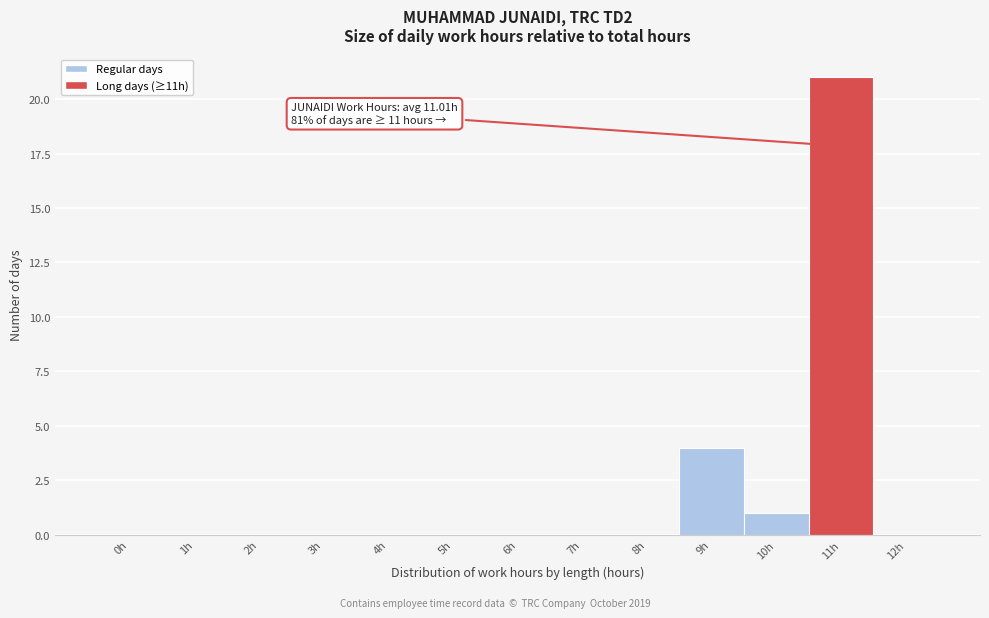

Reading left to right, transcribe all the data shown in this chart.

0h=0	1h=0	2h=0	3h=0	4h=0	5h=0	6h=0	7h=0	8h=0	9h=4	10h=1	11h=21	12h=0